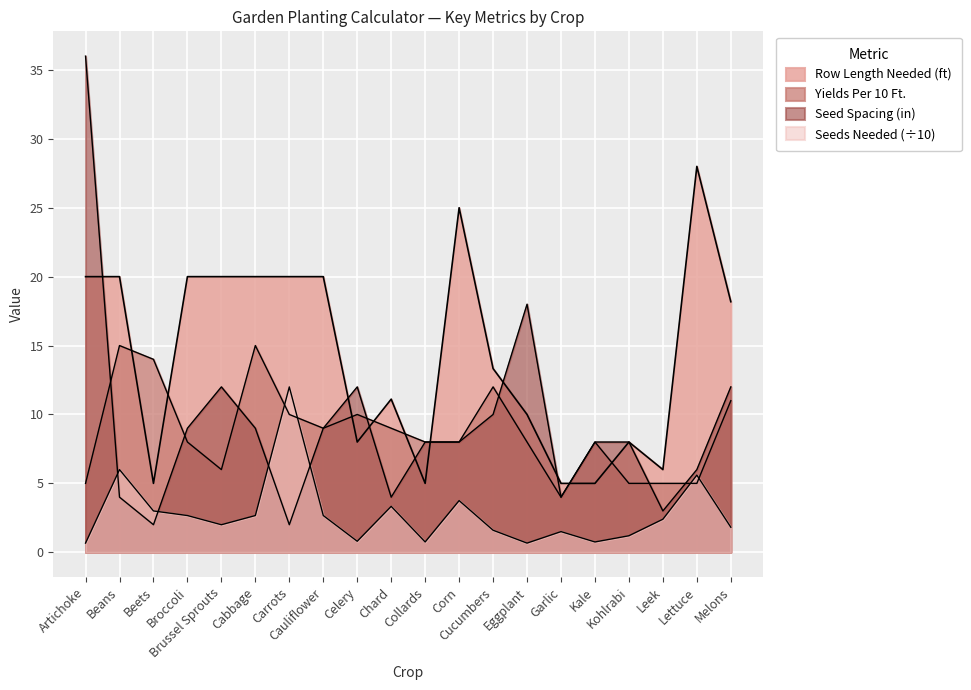

The value of Yields Per 10 Ft. at Garlic is 4.0. True or false?

True